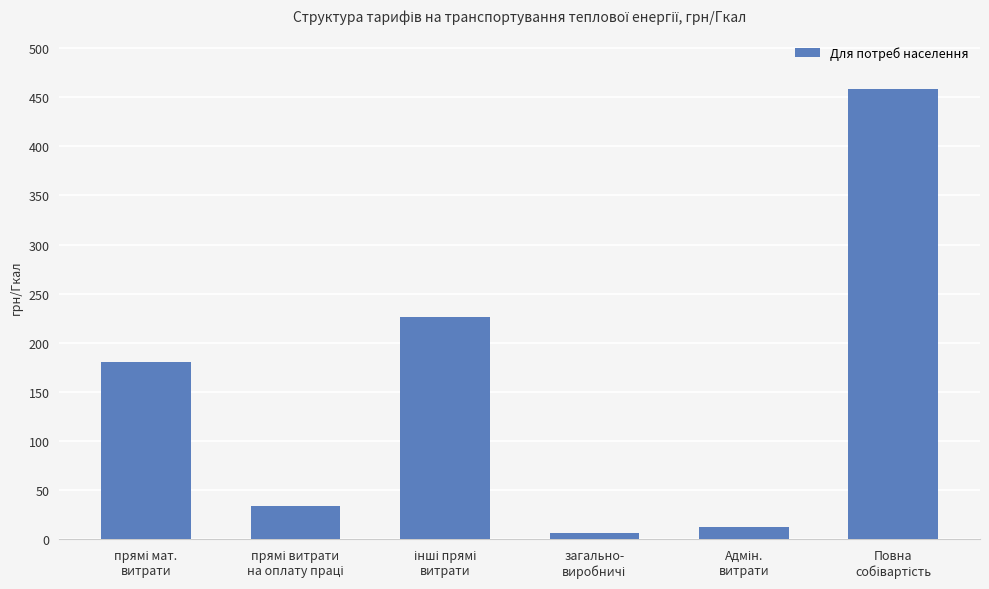

What is the sum of all values?

917.1